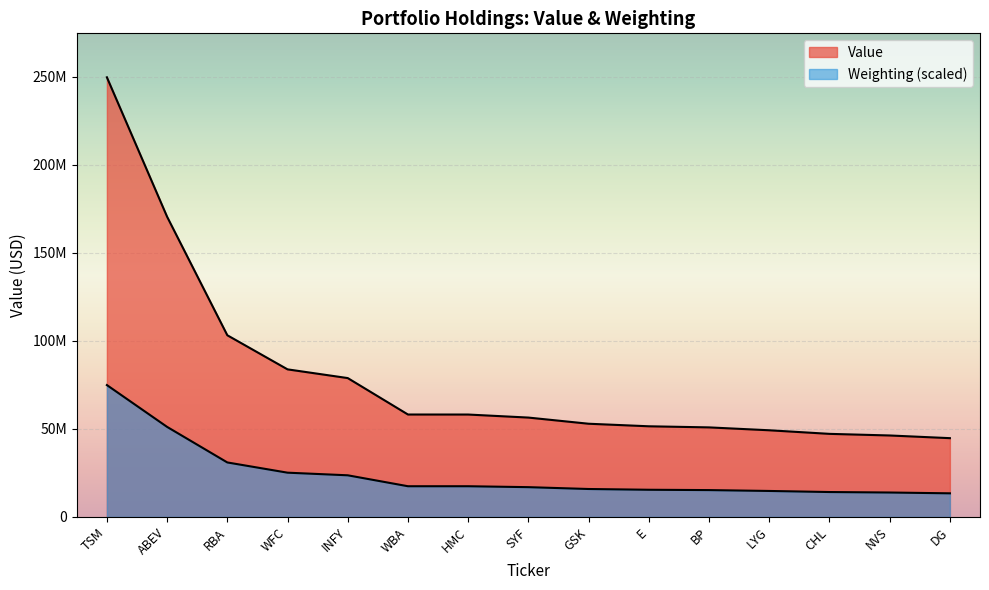

Between RBA and WBA, which is larger?

RBA